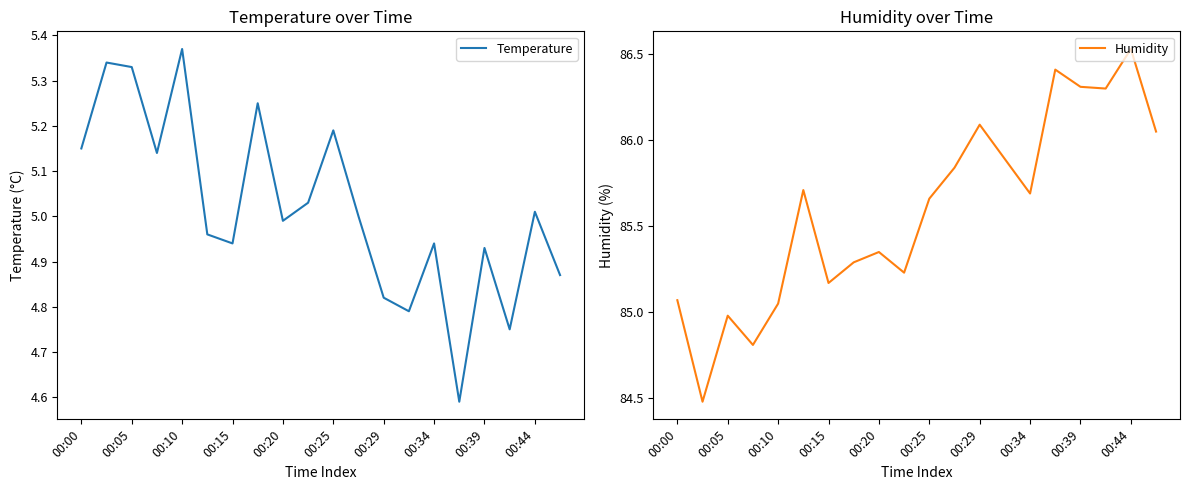

At which label does Temperature reach its peak?

00:10